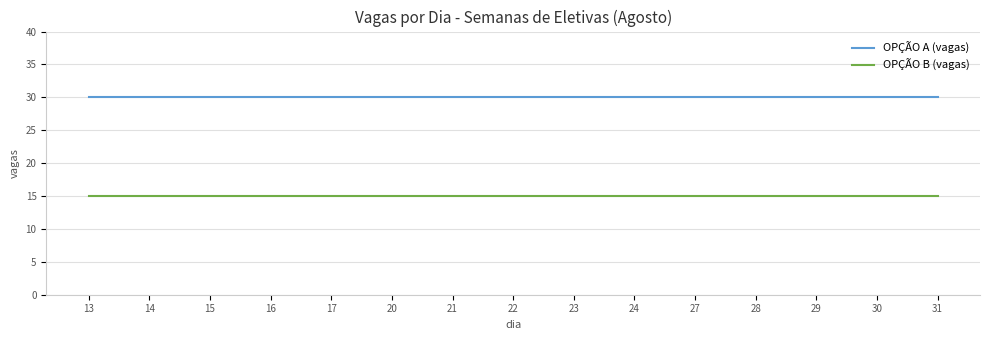

What is the minimum value for OPÇÃO B (vagas)?

15